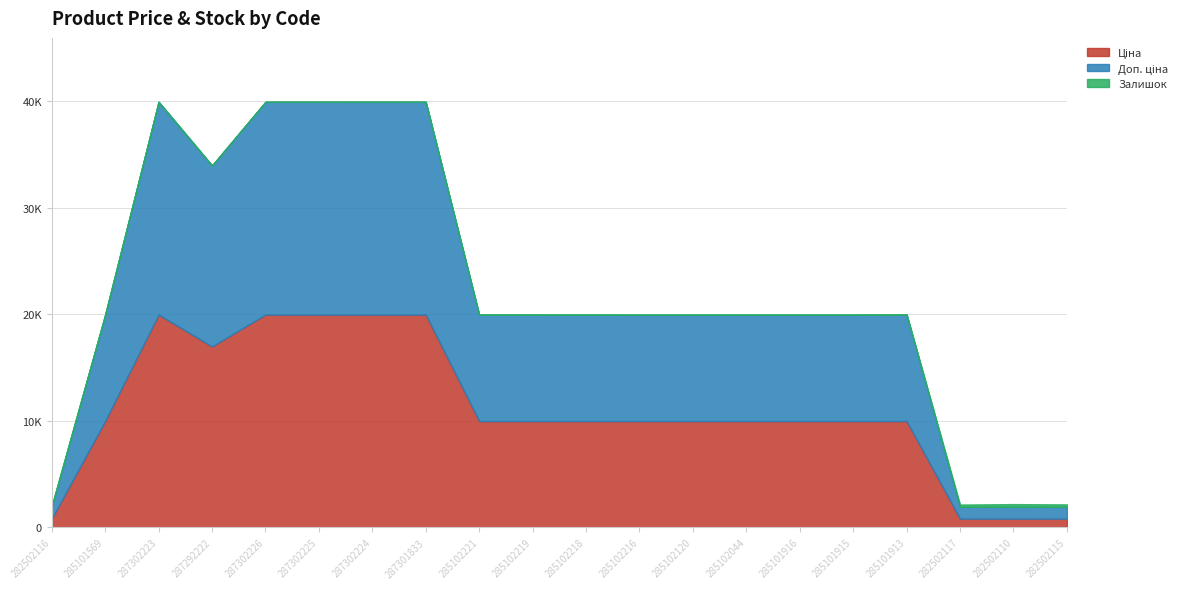

True or false: Залишок and Доп. ціна cross at least once.

False